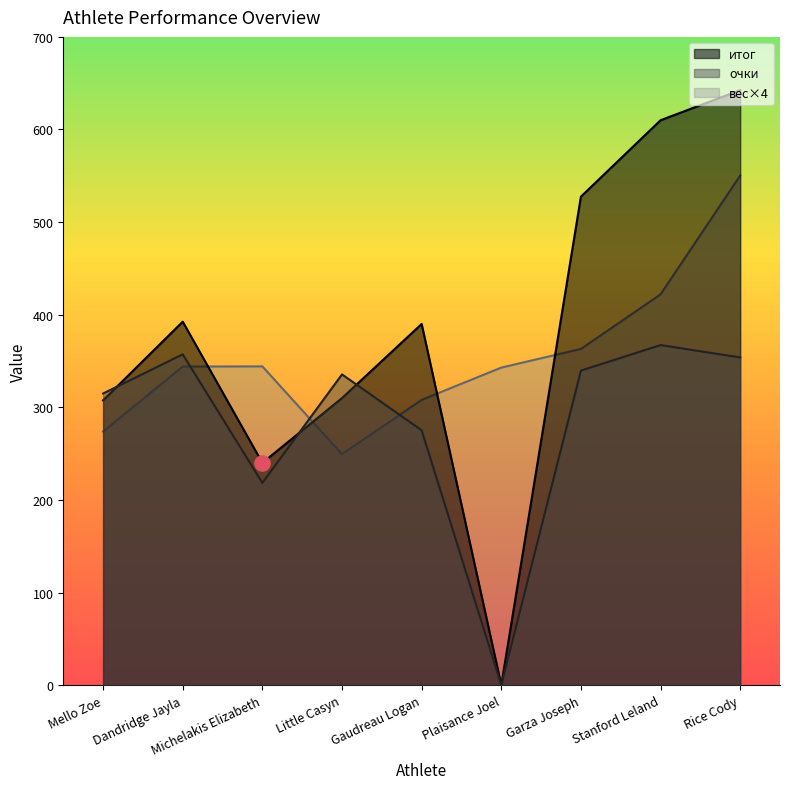

Is the value of итог at Little Casyn greater than the value of очки at Rice Cody?

No